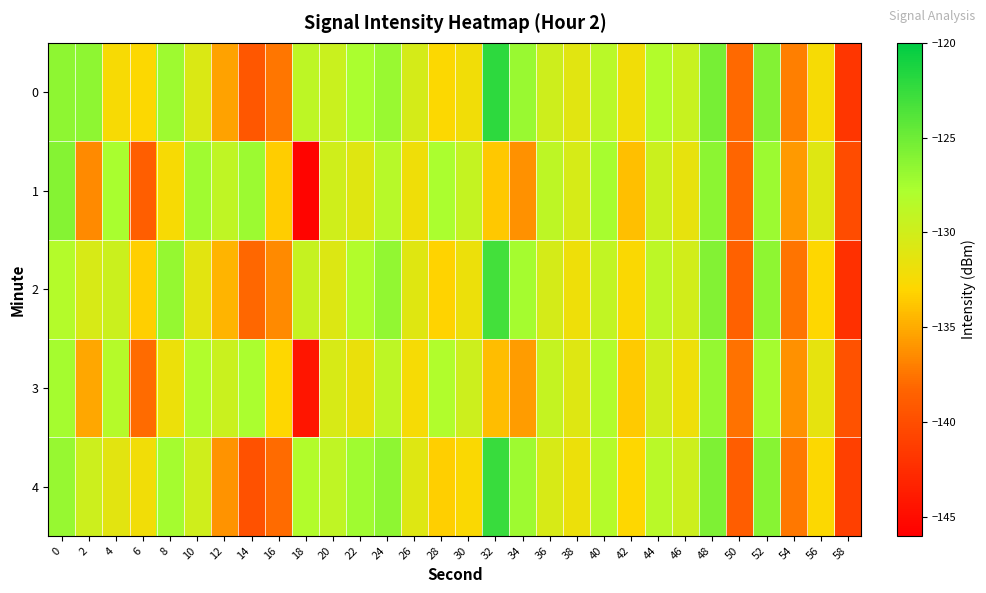

Reading left to right, transcribe all the data shown in this chart.

0: 0=-126.4	2=-126.4	4=-132.5	6=-132.8	8=-127.1	10=-130.7	12=-135.4	14=-139.3	16=-137.4	18=-128.9	20=-129.6	22=-127.7	24=-127.0	26=-130.3	28=-132.9	30=-132.1	32=-122.1	34=-126.9	36=-129.9	38=-131.1	40=-128.6	42=-132.1	44=-128.2	46=-129.5	48=-125.4	50=-138.0	52=-125.9	54=-137.0	56=-132.5	58=-141.8
1: 0=-126.1	2=-136.5	4=-127.6	6=-138.7	8=-132.5	10=-127.3	12=-129.0	14=-127.1	16=-133.5	18=-145.6	20=-130.0	22=-131.0	24=-128.5	26=-132.0	28=-127.8	30=-129.3	32=-133.7	34=-136.2	36=-128.9	38=-130.4	40=-127.6	42=-134.1	44=-129.7	46=-131.5	48=-126.3	50=-138.2	52=-127.1	54=-135.8	56=-130.9	58=-140.2
2: 0=-128.3	2=-130.5	4=-129.7	6=-133.4	8=-126.8	10=-131.2	12=-134.6	14=-138.1	16=-136.5	18=-129.4	20=-130.8	22=-128.2	24=-126.7	26=-131.0	28=-133.2	30=-131.8	32=-123.1	34=-127.5	36=-130.3	38=-131.9	40=-129.1	42=-132.7	44=-128.8	46=-130.1	48=-125.9	50=-138.5	52=-126.4	54=-137.5	56=-133.0	58=-142.3
3: 0=-127.5	2=-135.2	4=-128.4	6=-137.9	8=-131.8	10=-128.1	12=-129.6	14=-127.8	16=-132.9	18=-144.3	20=-130.5	22=-131.7	24=-128.9	26=-132.4	28=-128.1	30=-129.8	32=-134.2	34=-135.7	36=-129.3	38=-130.9	40=-128.1	42=-133.6	44=-130.1	46=-131.9	48=-126.8	50=-137.6	52=-127.5	54=-136.2	56=-131.4	58=-139.7
4: 0=-126.9	2=-129.8	4=-131.2	6=-132.1	8=-127.5	10=-130.0	12=-136.1	14=-139.8	16=-137.9	18=-128.2	20=-129.0	22=-127.3	24=-126.5	26=-130.9	28=-133.4	30=-132.7	32=-122.6	34=-127.2	36=-130.5	38=-131.8	40=-128.3	42=-132.9	44=-128.6	46=-129.8	48=-125.7	50=-138.8	52=-126.1	54=-137.3	56=-132.8	58=-141.1